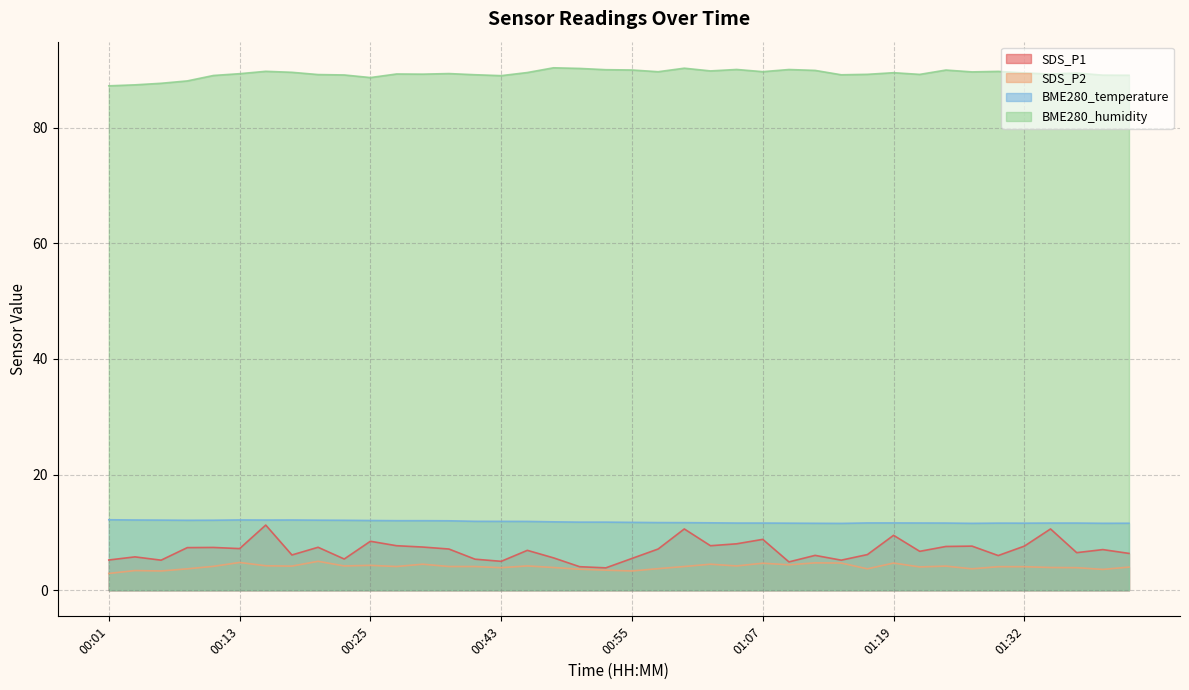

True or false: BME280_humidity and SDS_P2 cross at least once.

False